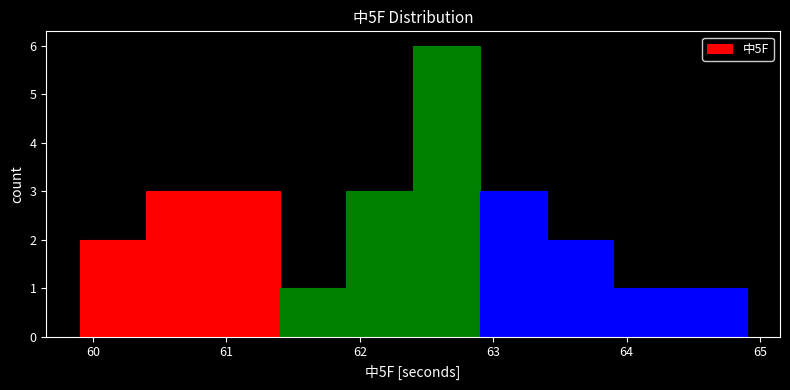

Reading left to right, transcribe this chart: for each bar, give the range it covers on the x-axis and its height. The values are not printed on the chart, so give them approximately, as read against the axis.

59.9 to 60.4: 2
60.4 to 60.9: 3
60.9 to 61.4: 3
61.4 to 61.9: 1
61.9 to 62.4: 3
62.4 to 62.9: 6
62.9 to 63.4: 3
63.4 to 63.9: 2
63.9 to 64.4: 1
64.4 to 64.9: 1